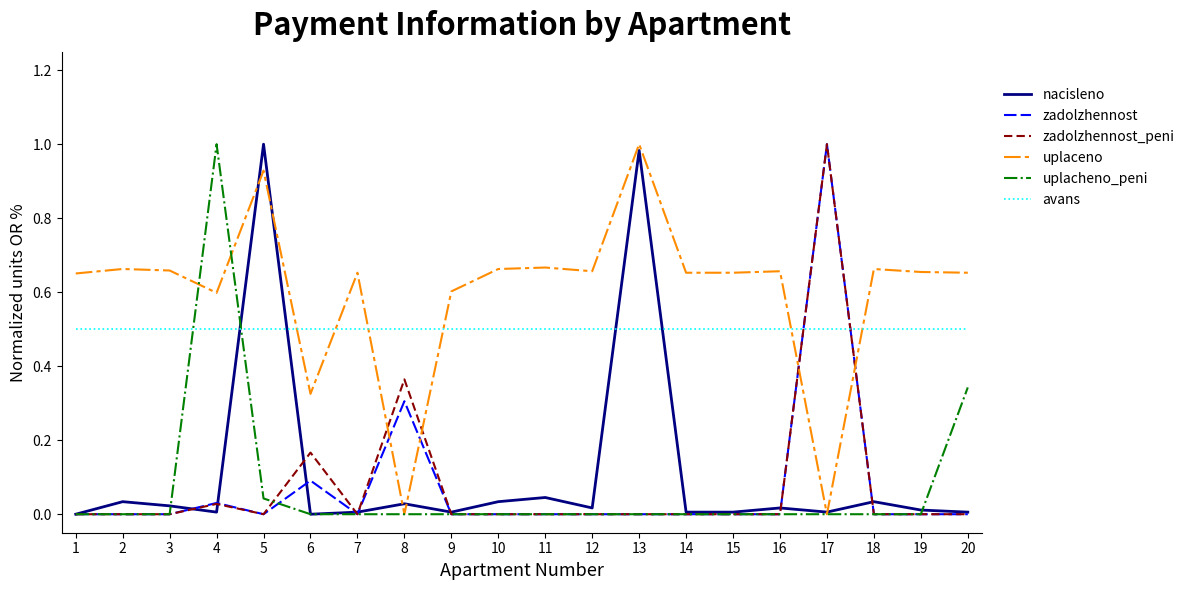

What is the spread (max minus min) of values at 8?

0.5